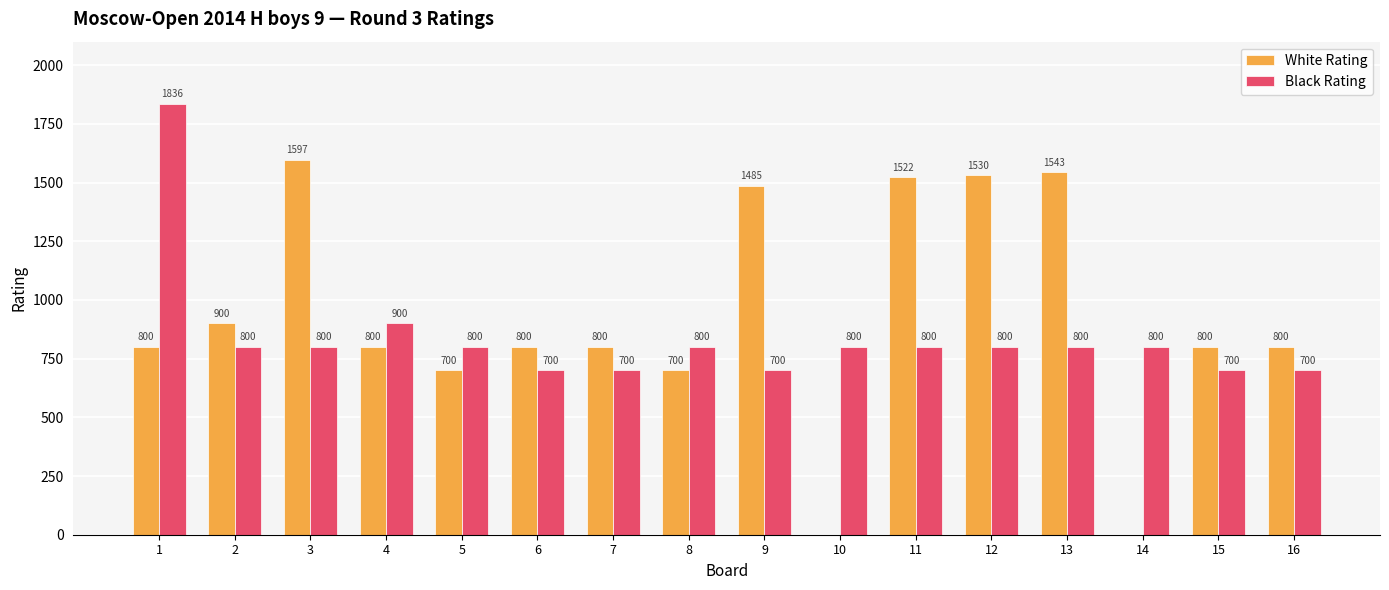

Reading left to right, extract all data points from this chart.

White Rating: 800	900	1597	800	700	800	800	700	1485	0	1522	1530	1543	0	800	800
Black Rating: 1836	800	800	900	800	700	700	800	700	800	800	800	800	800	700	700